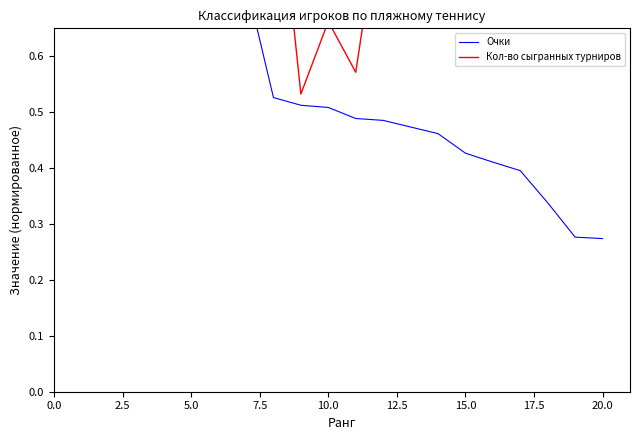

Which series has the largest range (max minus min)?

Очки